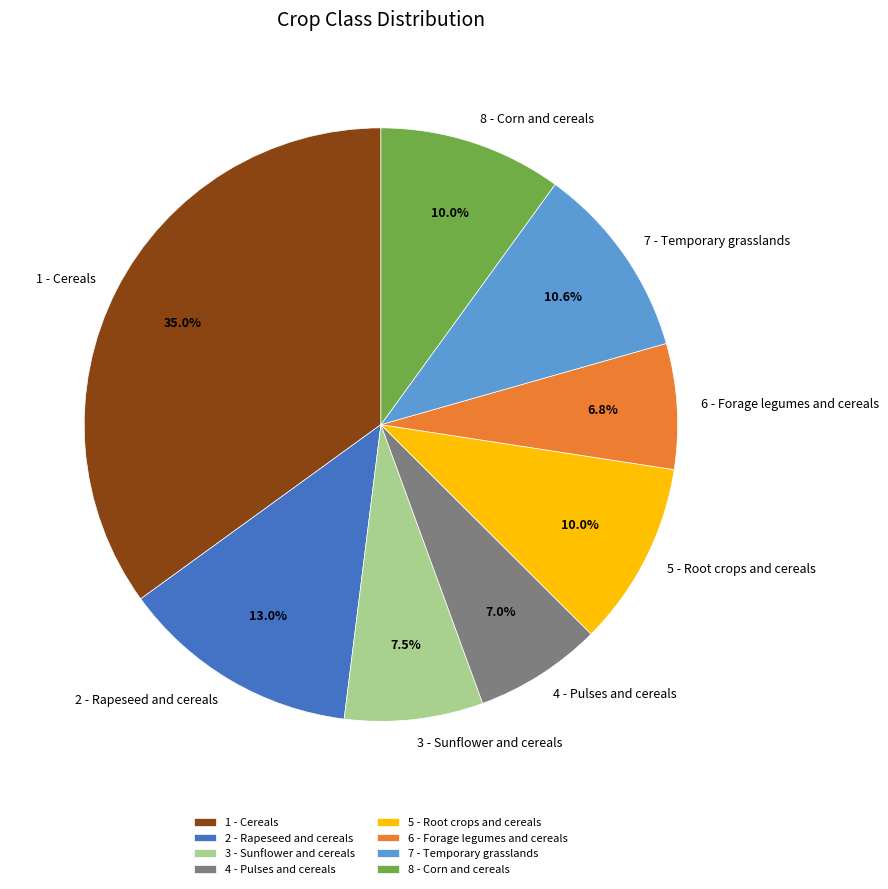

How many slices are in this pie chart?

8